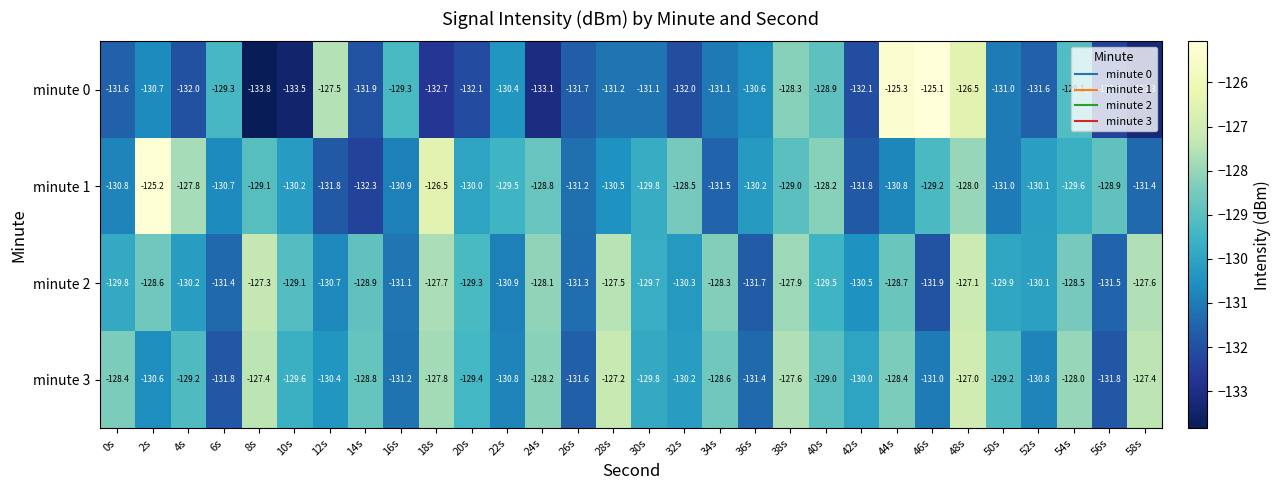

Where is minute 2 nearest to the value -129?

10s